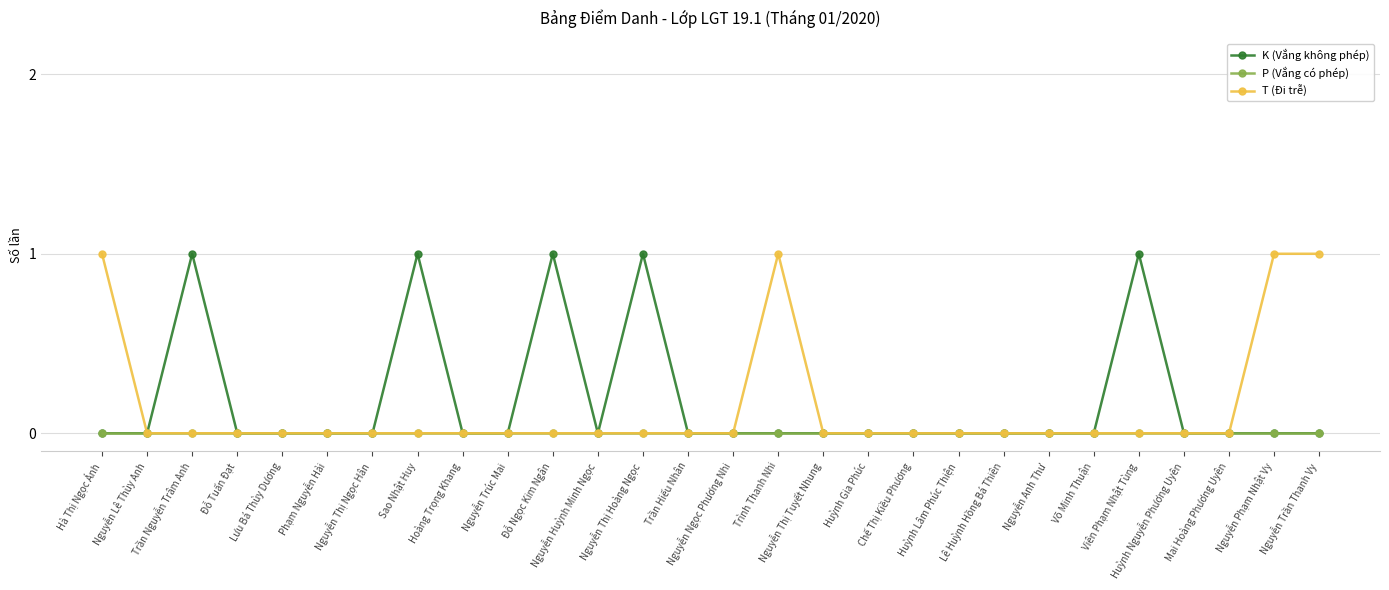

Between Nguyễn Thị Tuyết Nhung and Đỗ Ngọc Kim Ngân, which is larger?

Đỗ Ngọc Kim Ngân